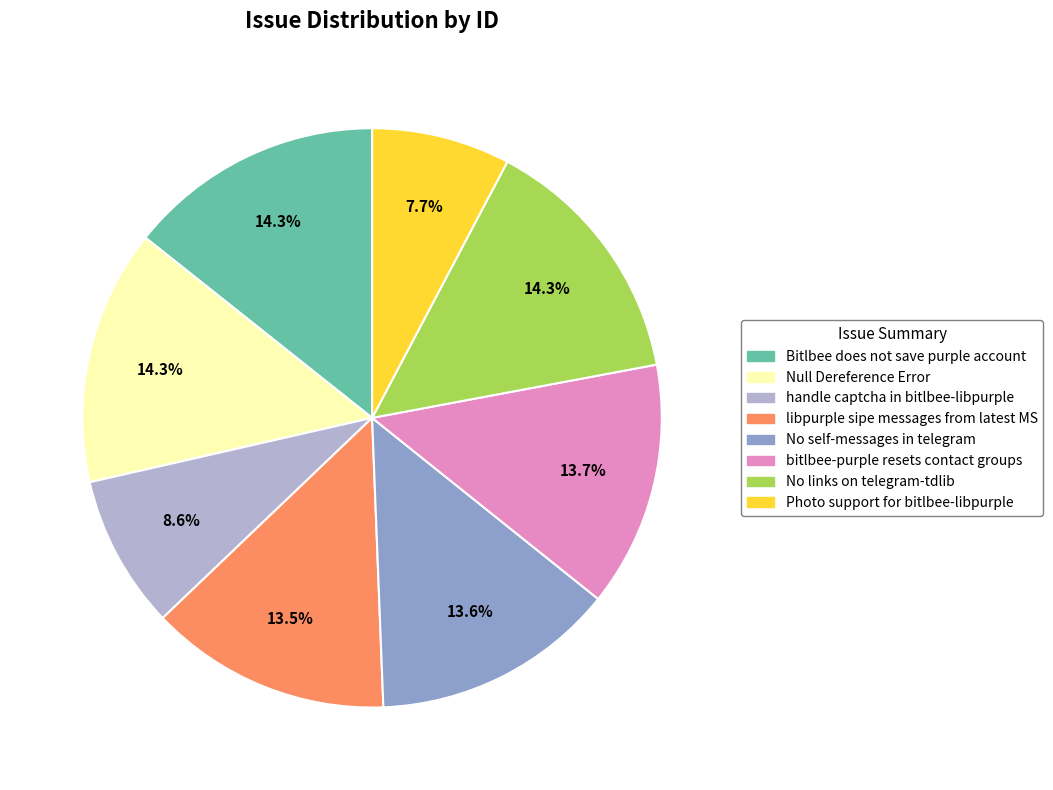

How much of the chart is everything except libpurple sipe messages from latest MS?

86.5%